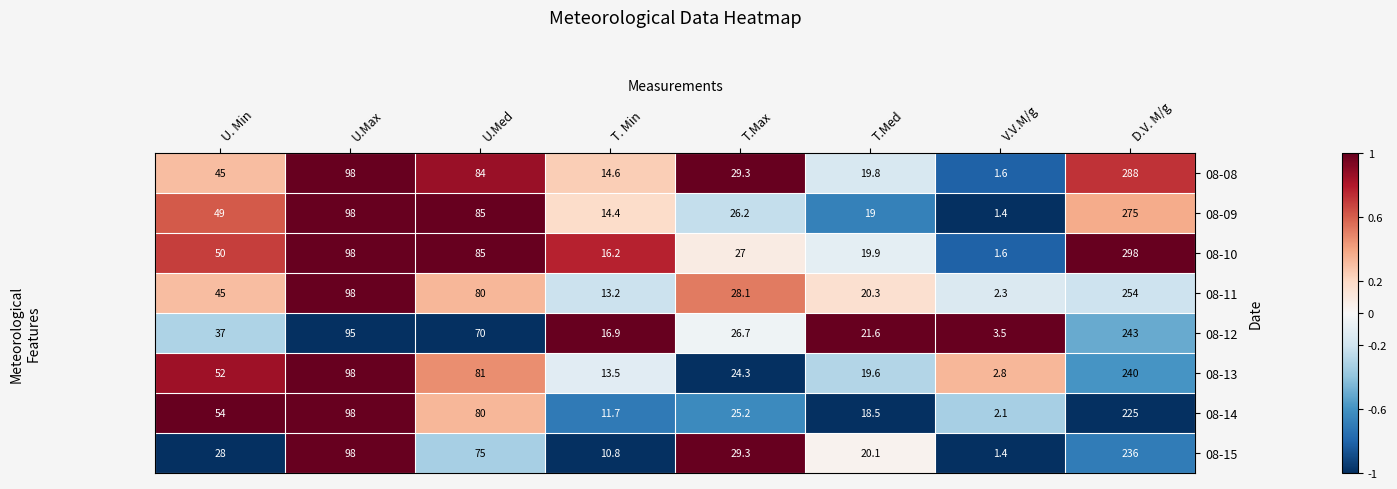

List the labels in order of 08-10 value, largest first.

D.V. M/g, U.Max, U.Med, U. Min, T.Max, T.Med, T. Min, V.V.M/g